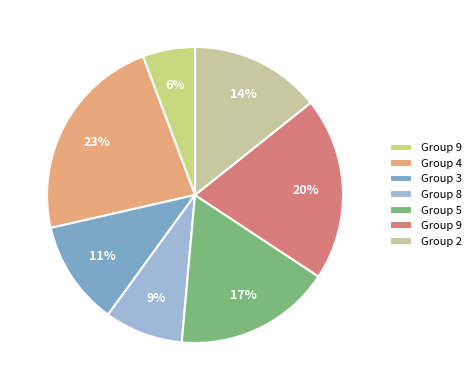

Rank the categories by value from lowest to highest.

9, 8, 3, 2, 5, 9, 4